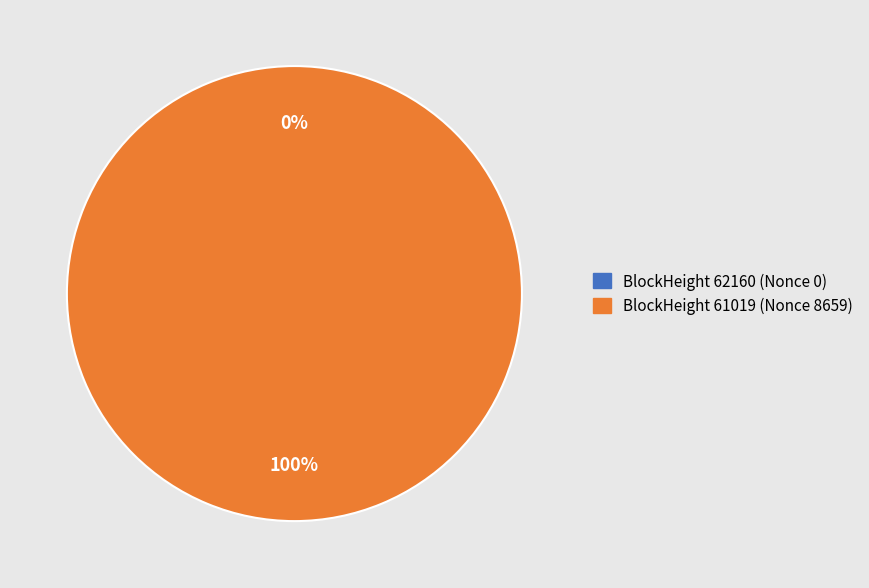

Is it true that 62160 is 1% of the pie?

False